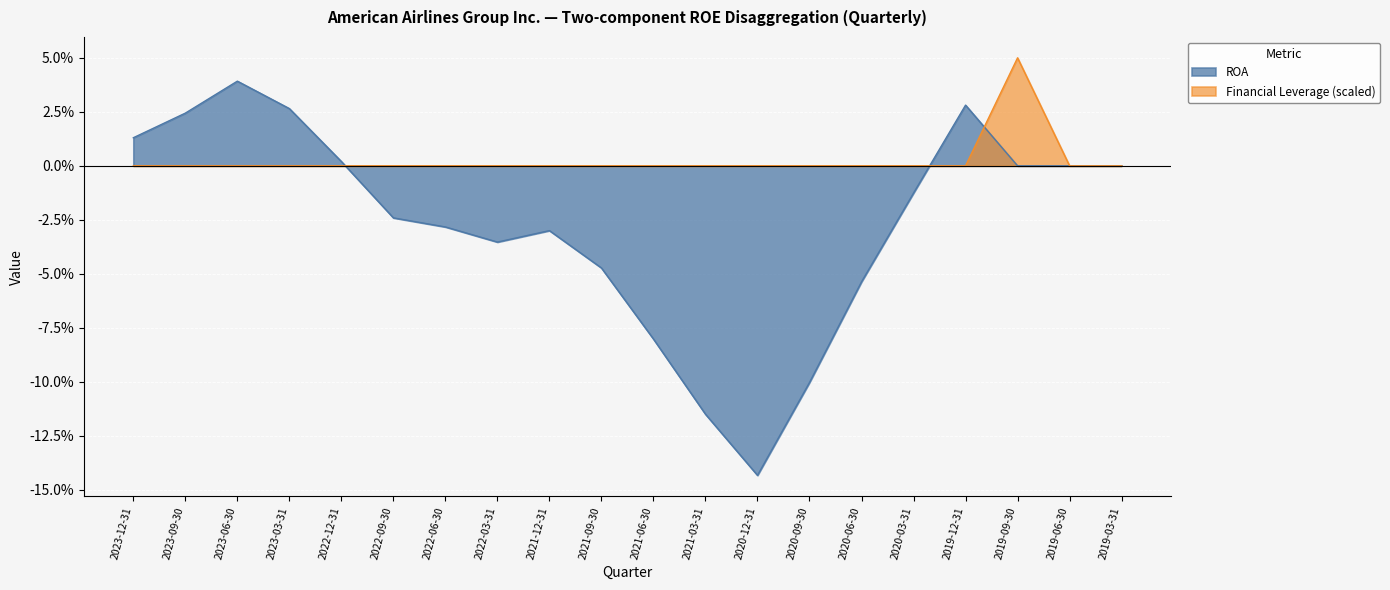

What are all the series names shown in the legend?

ROA, Financial Leverage (scaled)